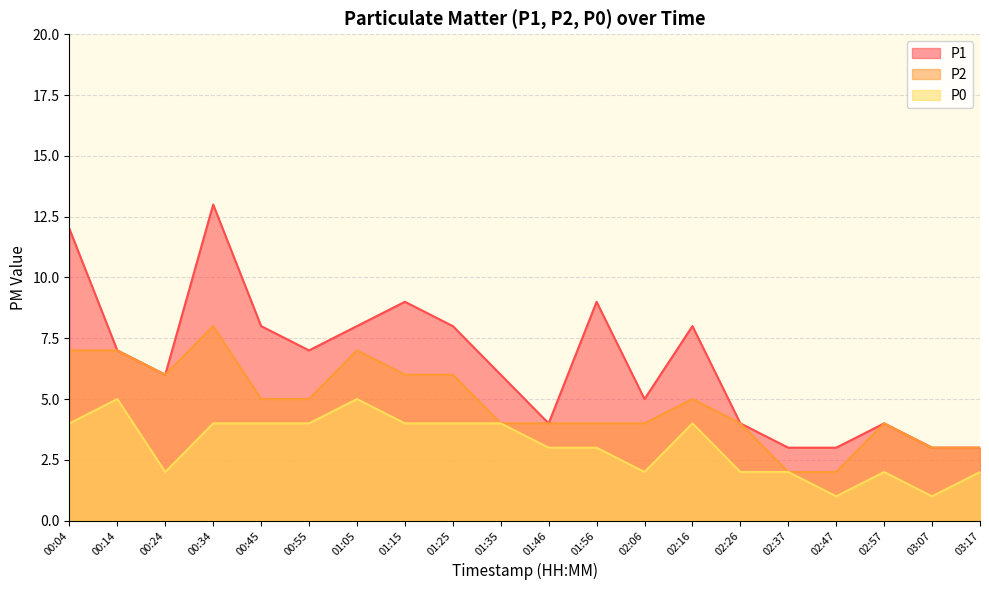

True or false: P2 has more than 2 points higher than both neighbors.

True